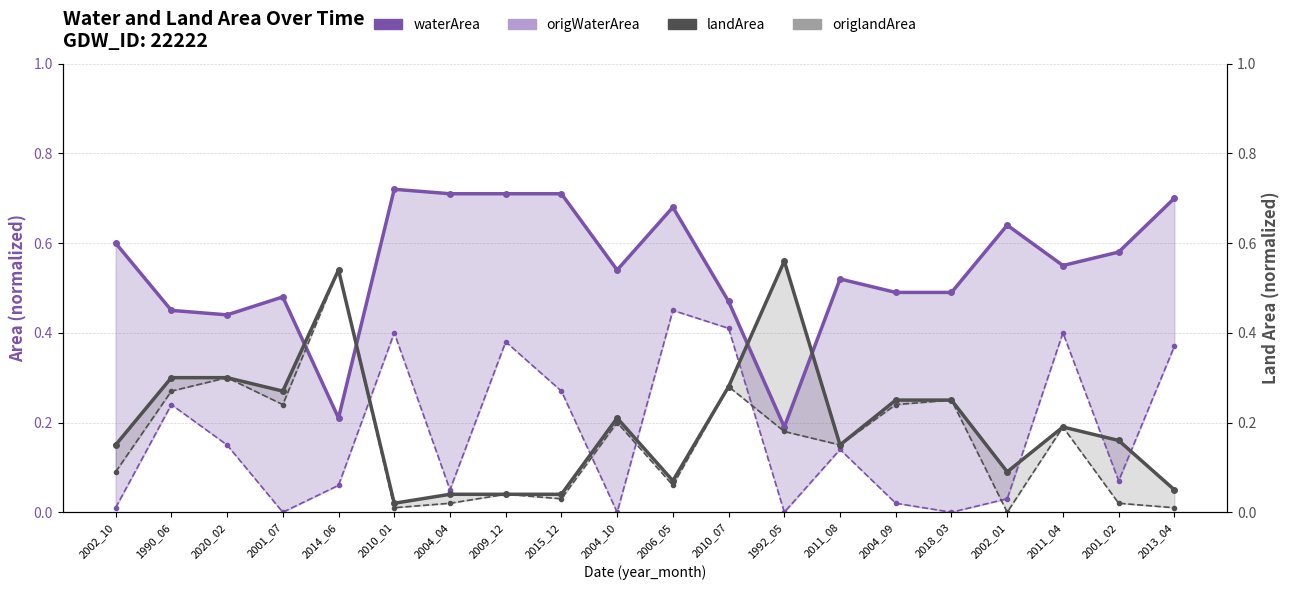

At which label does landArea reach its peak?

1992_05